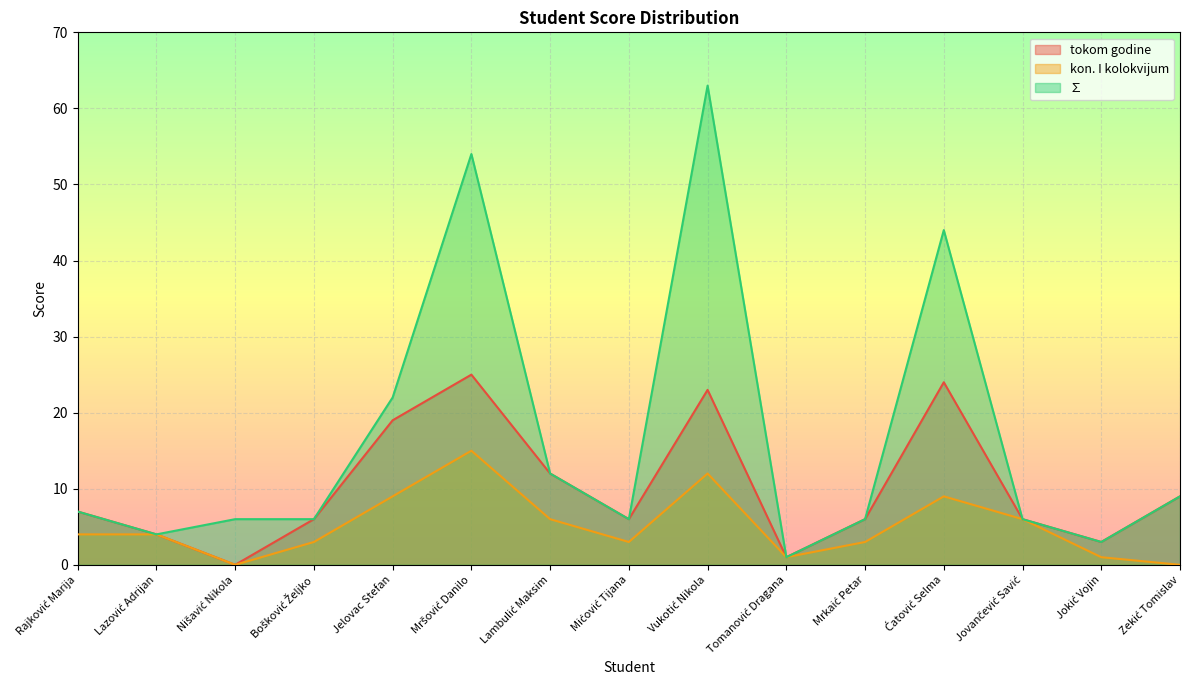

What is the difference between the highest and lowest values at Nišavić Nikola?

6